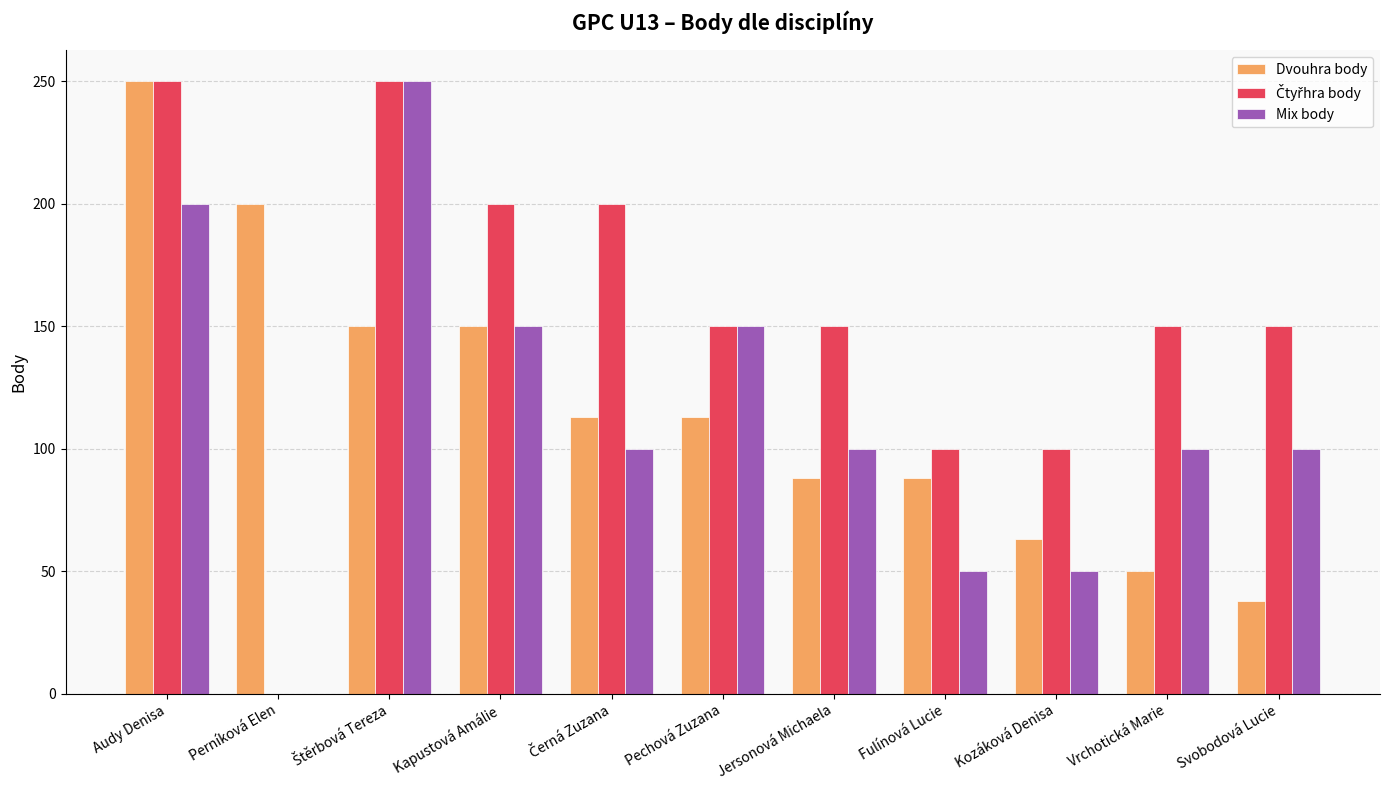

The value of Dvouhra body at Kapustová Amálie is 263. True or false?

False